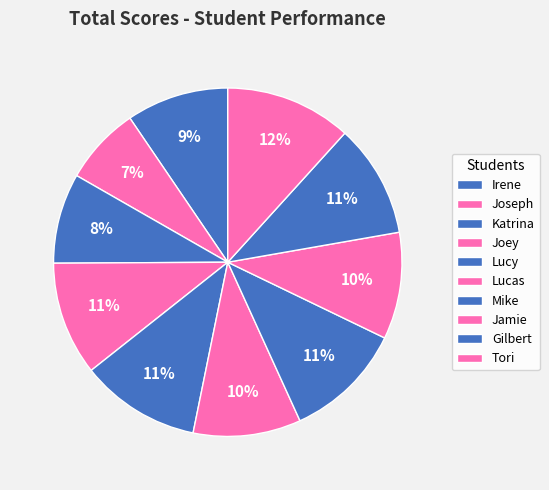

To the nearest percent, what is the average slice percentage?

10%